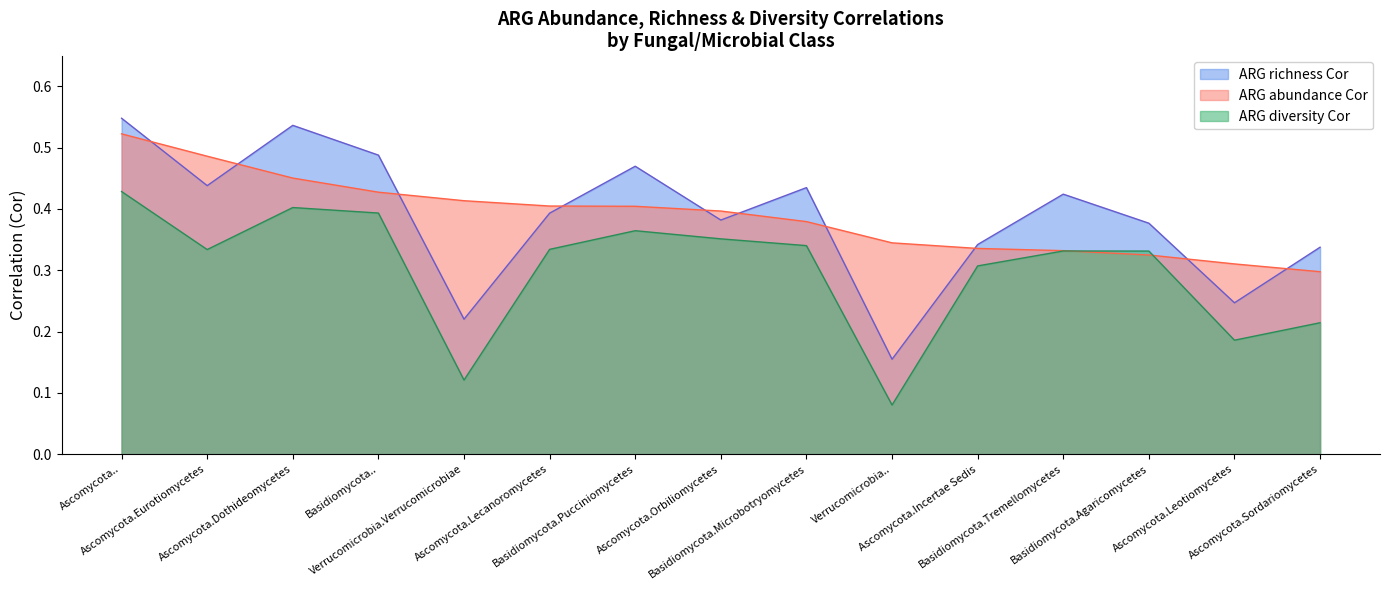

Which series has the largest total across all categories?

ARG abundance Cor